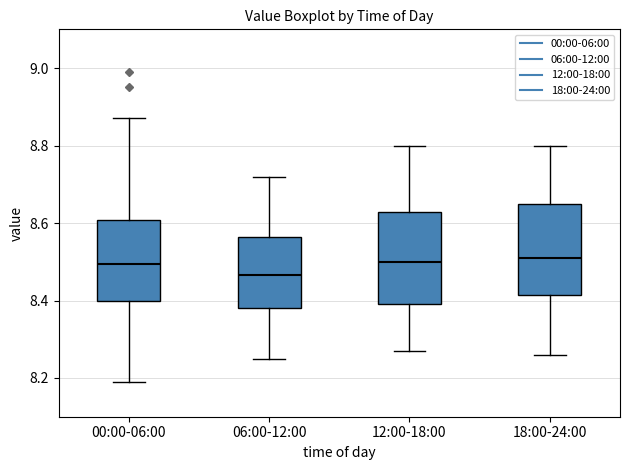

Reading left to right, read every box against the y-axis: the position of its median line, the range the box covers, and the ends of its whiskers. The values are not printed on the chart, so give them approximately, as read against the axis.

00:00-06:00: median 8.50, box 8.40 to 8.60, whiskers 8.20 to 8.88
06:00-12:00: median 8.46, box 8.38 to 8.56, whiskers 8.26 to 8.72
12:00-18:00: median 8.50, box 8.40 to 8.62, whiskers 8.28 to 8.80
18:00-24:00: median 8.52, box 8.42 to 8.66, whiskers 8.26 to 8.80